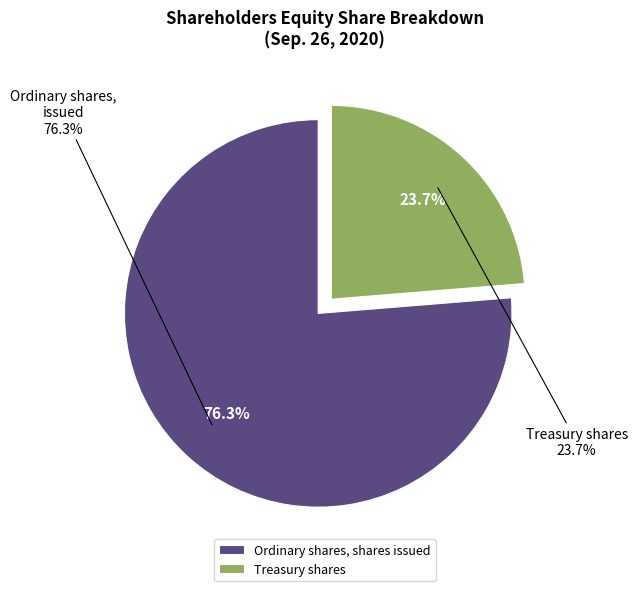

Which slice represents more than half of the pie?

Ordinary shares, shares issued